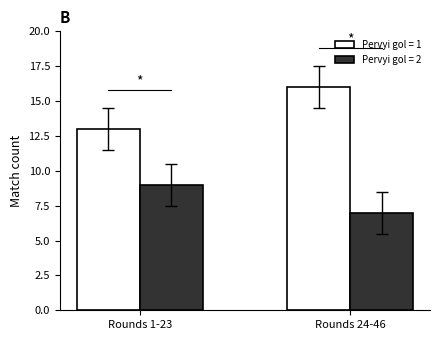

Which series has the widest spread of values?

Pervyi gol = 1